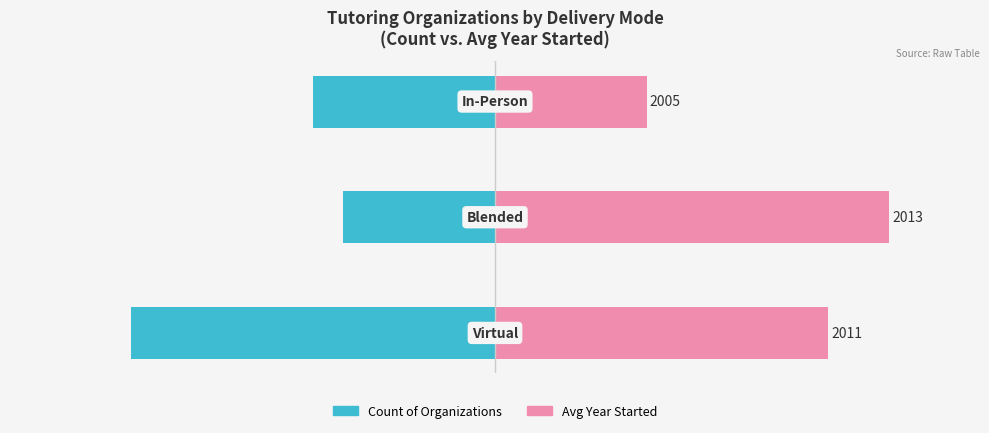

What is the spread (max minus min) of values at 2?

11